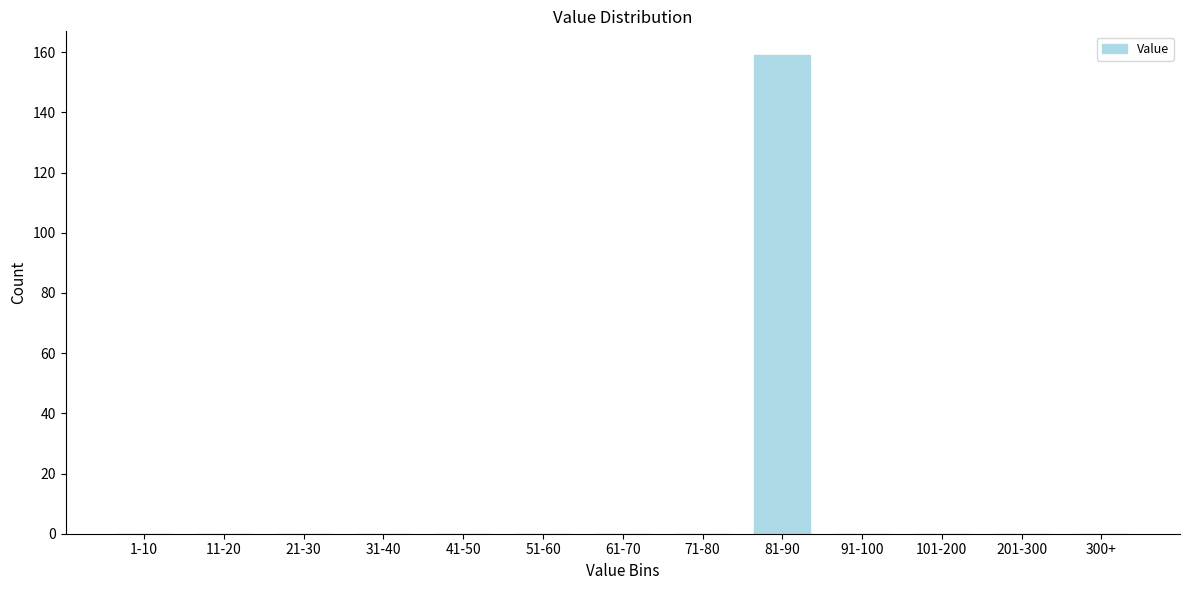

Reading right to left, list all the values displayed in this chart.

300+=0	201-300=0	101-200=0	91-100=0	81-90=159	71-80=0	61-70=0	51-60=0	41-50=0	31-40=0	21-30=0	11-20=0	1-10=0